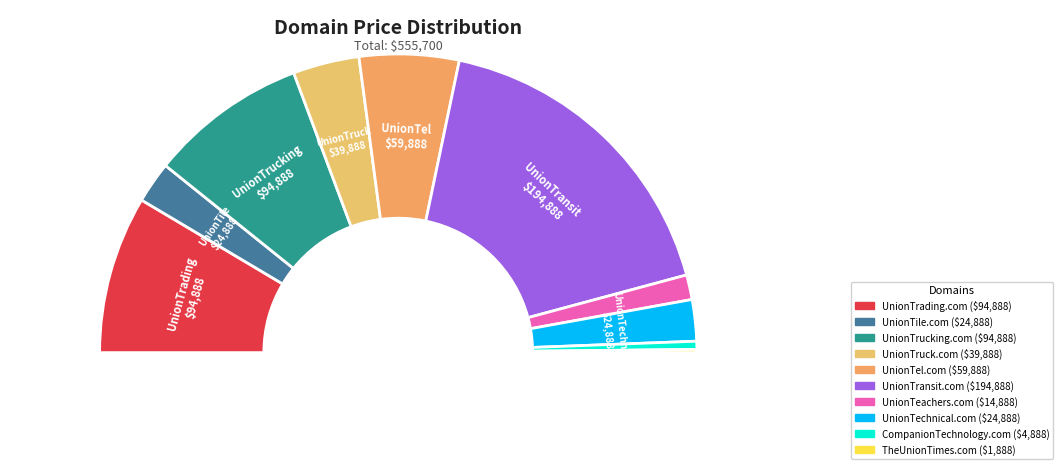

Which category has the smallest portion of the pie?

TheUnionTimes.com